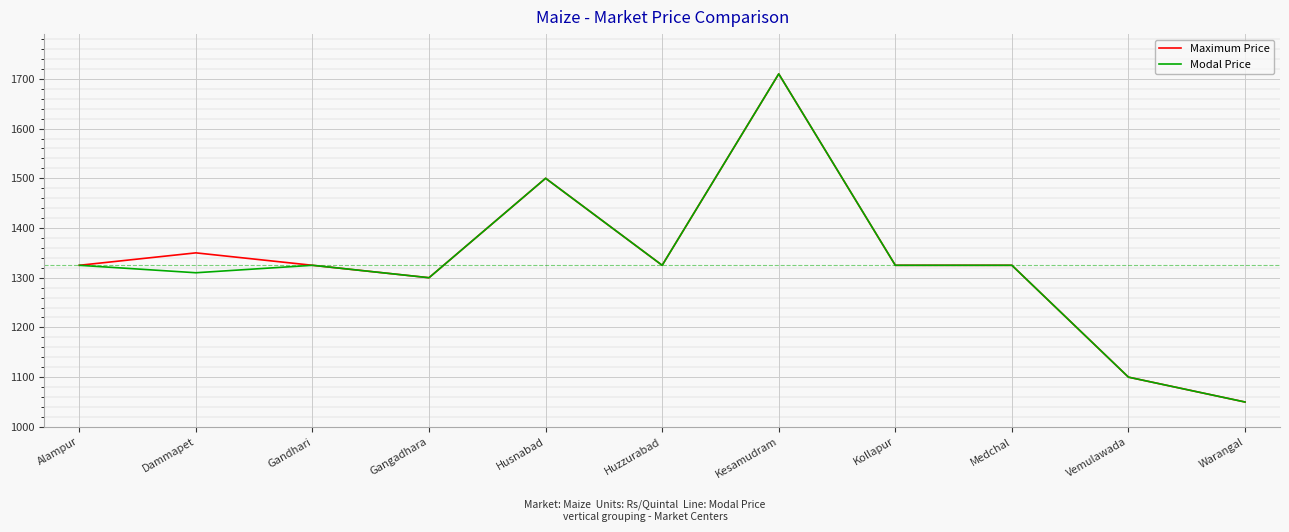

What are all the series names shown in the legend?

Maximum Price, Modal Price